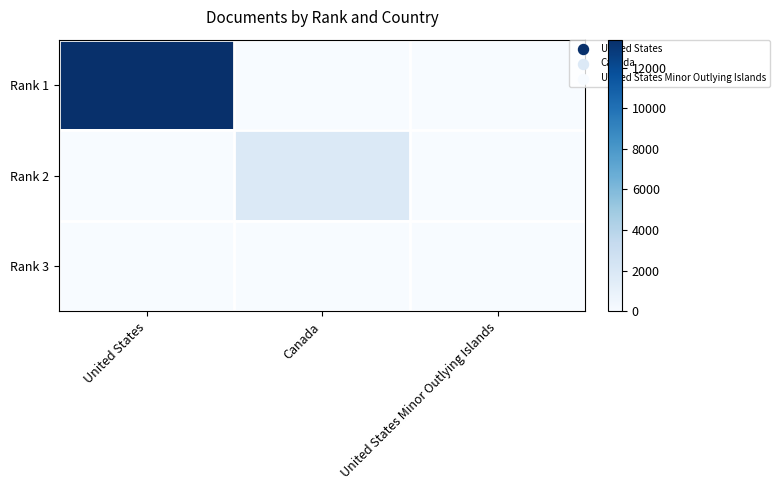

What is the spread (max minus min) of values at Canada?

1860